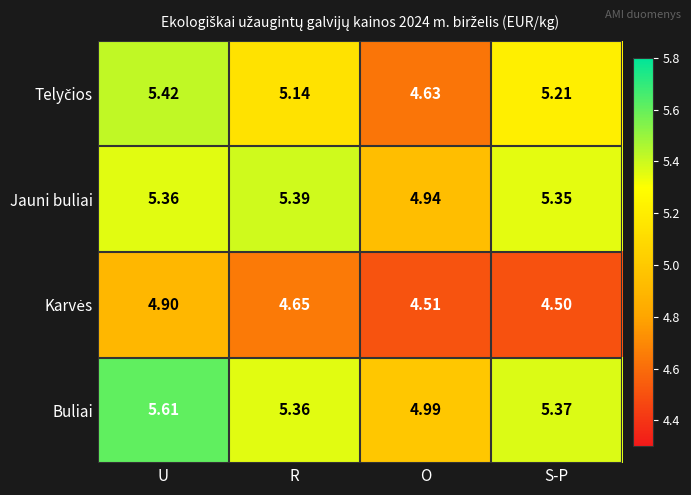

At which category is the sum across all series the highest?

U